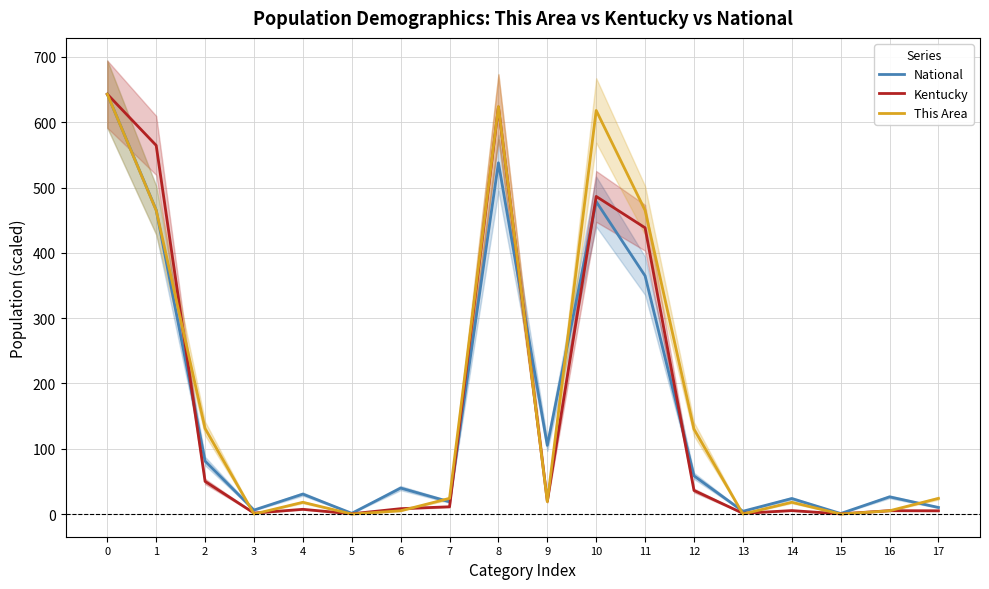

How many values in the National series exceed 39?

9